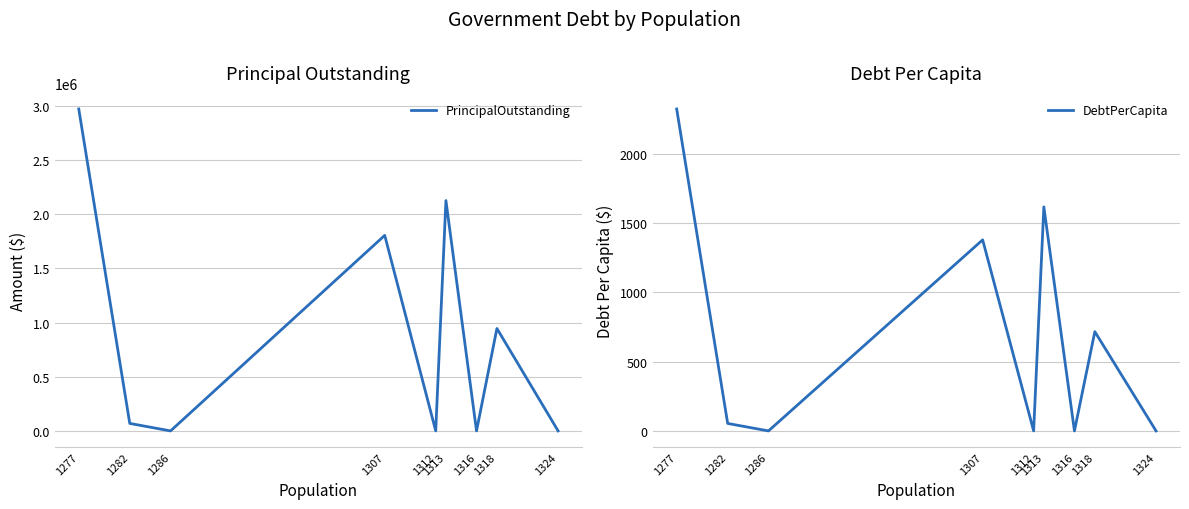

List the series in order of their overall mean, highest first.

PrincipalOutstanding, DebtPerCapita